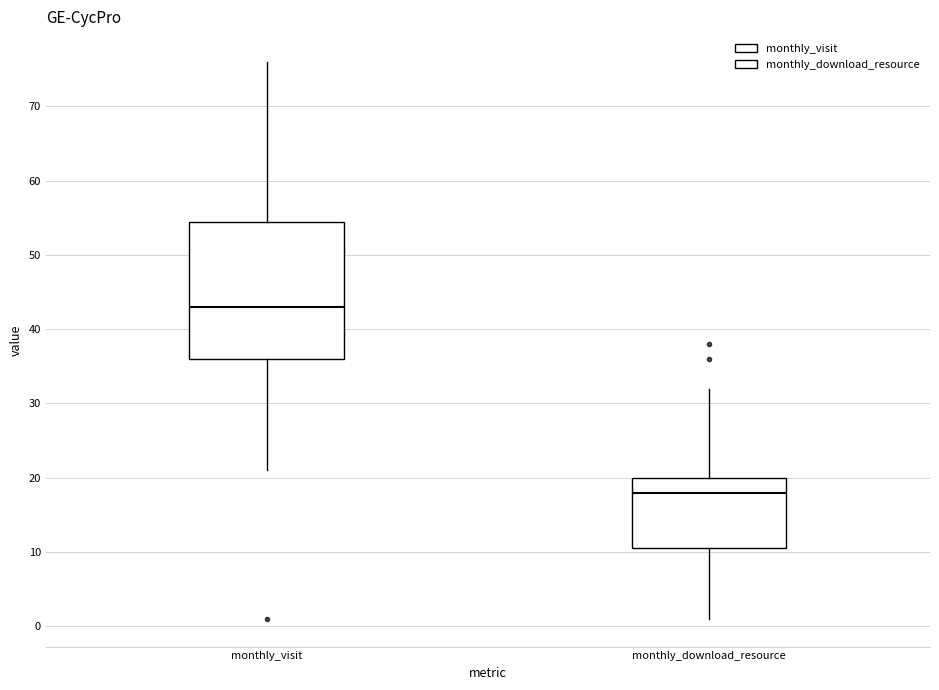

Where does the median line of the box for monthly_download_resource sit on the y-axis? The values are not printed on the chart, so give them approximately, as read against the axis.

18